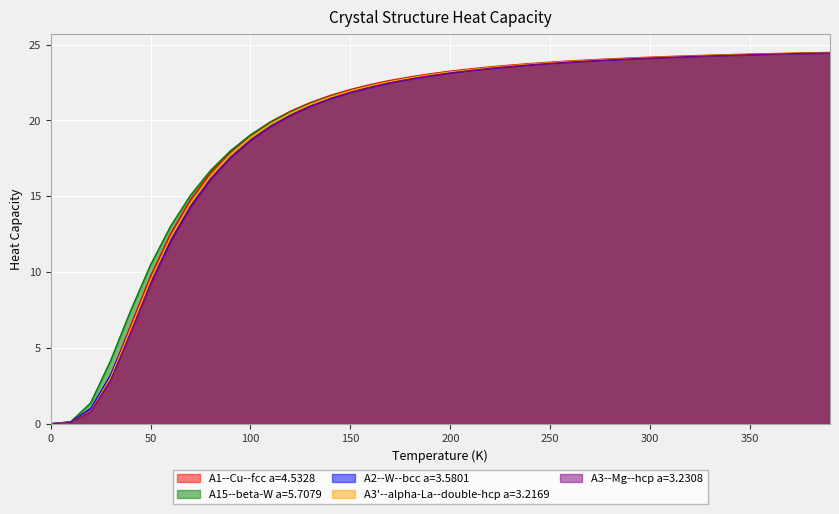

What is the total value across all series at 250?

118.9